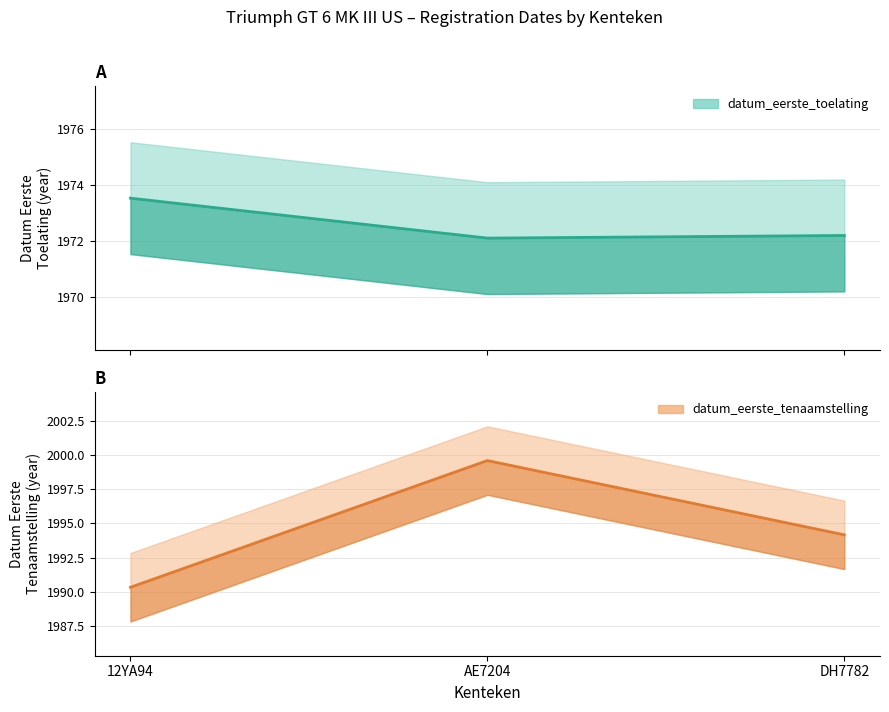

Rank the series by their average value, from highest to lowest.

datum_eerste_tenaamstelling_in_nederland, datum_eerste_toelating